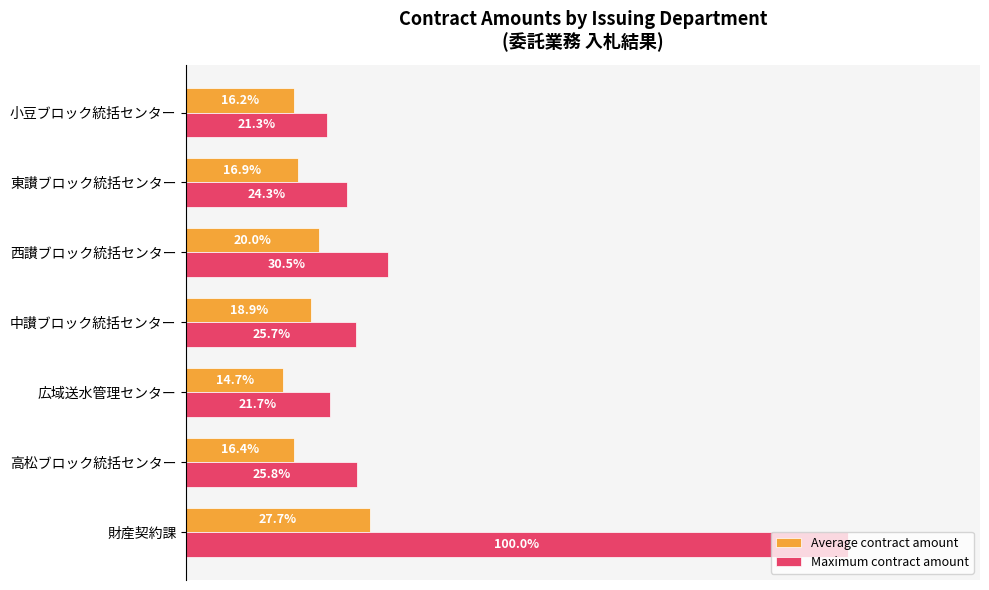

Is the value of Maximum contract amount at 西讃ブロック統括センター greater than the value of Average contract amount at 東讃ブロック統括センター?

Yes